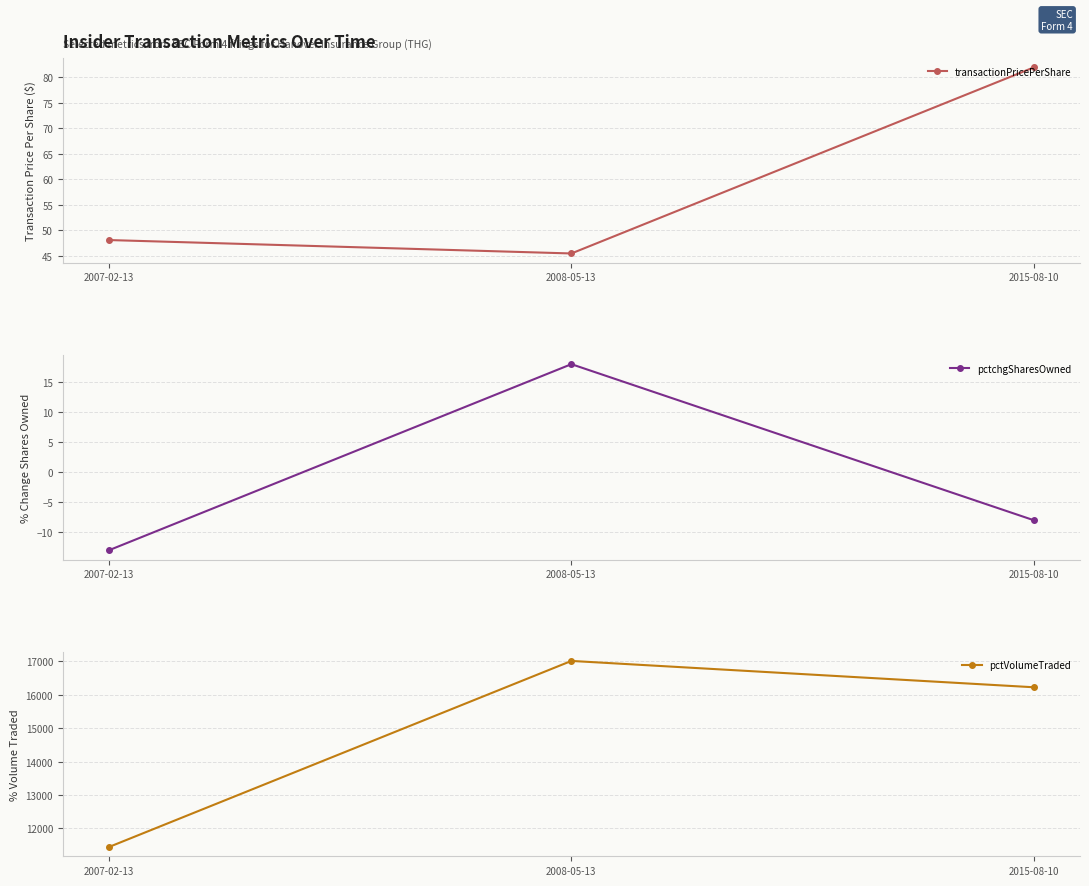

How many data points in pctchgSharesOwned are less than -8?

1